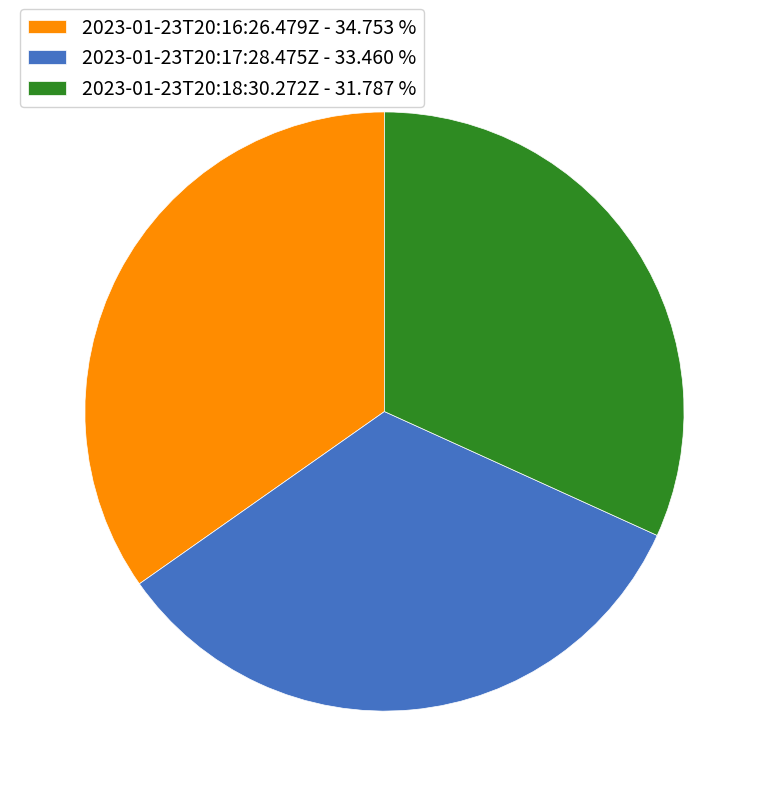

Which has a higher value, 2023-01-23T20:16:26.479Z or 2023-01-23T20:18:30.272Z?

2023-01-23T20:16:26.479Z